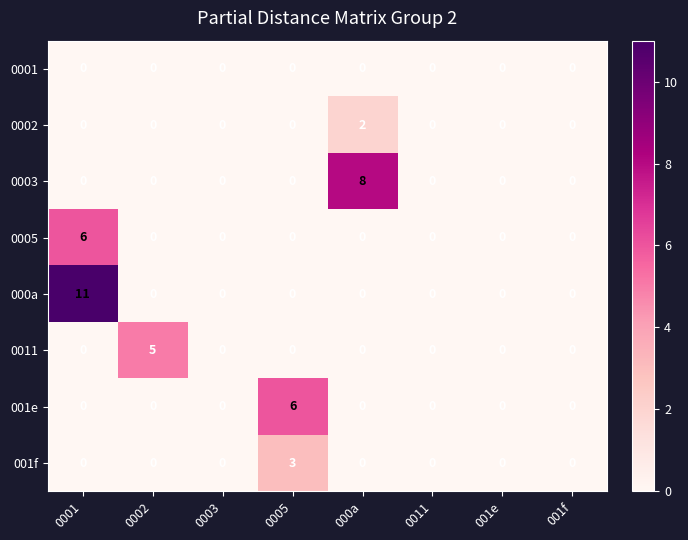

Which series has the widest spread of values?

000a